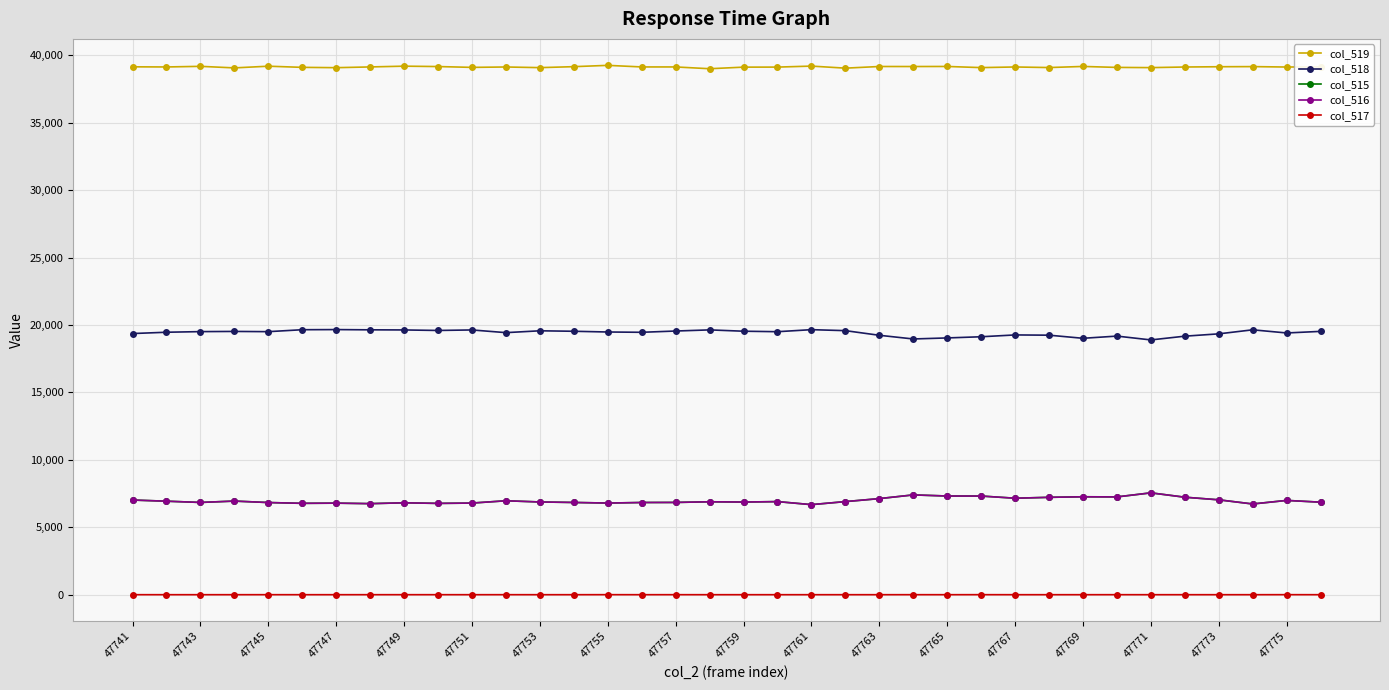

What is the maximum value shown in the chart?

39256